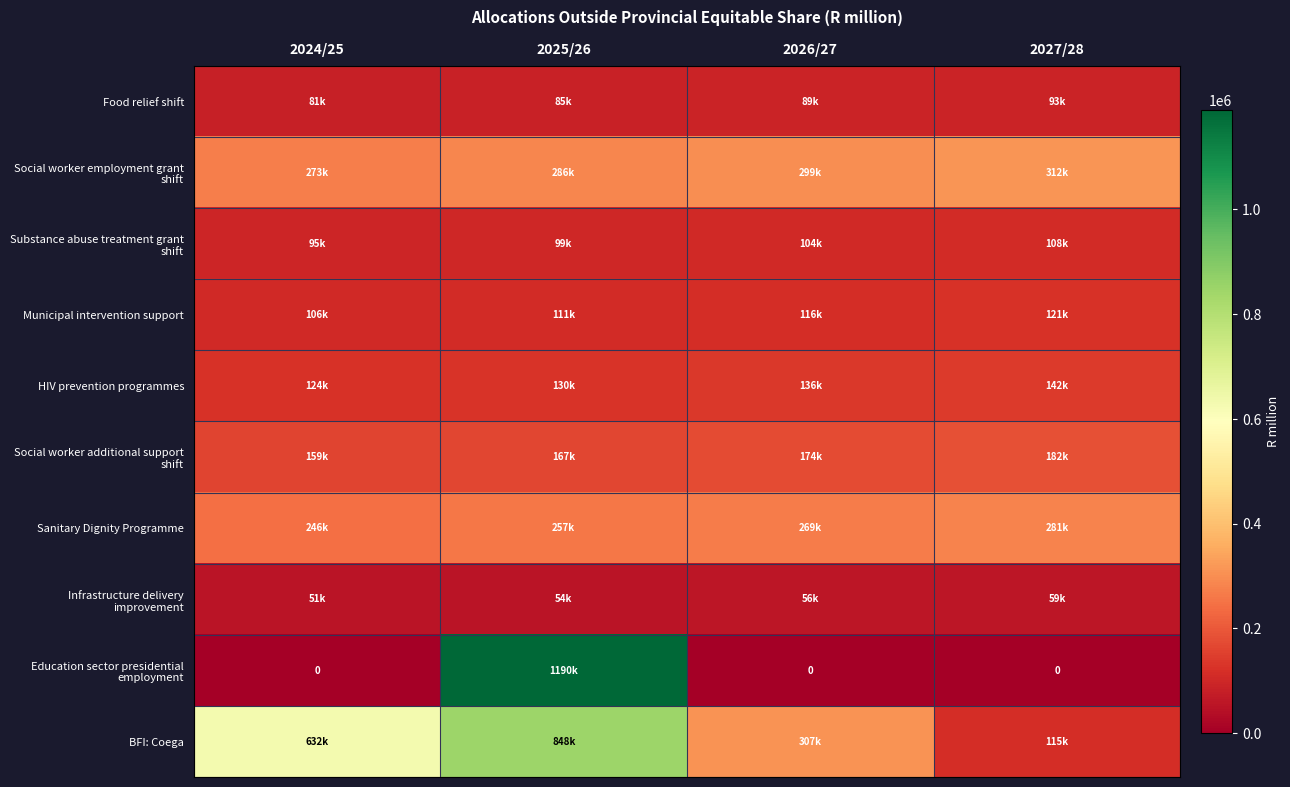

Which series has the largest range (max minus min)?

Education sector presidential employment